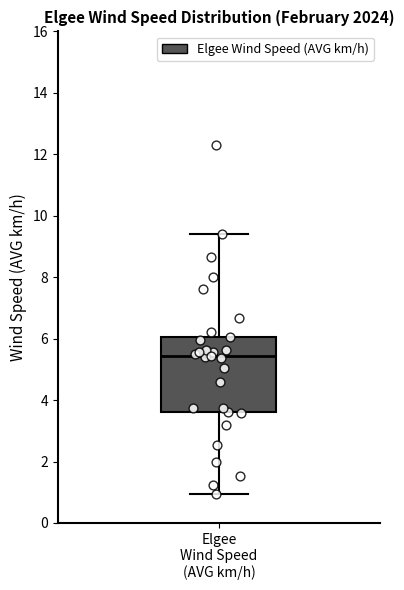

Where is the upper edge of the box for Elgee Wind Speed (AVG km/h) on the y-axis? The values are not printed on the chart, so give them approximately, as read against the axis.

6.0